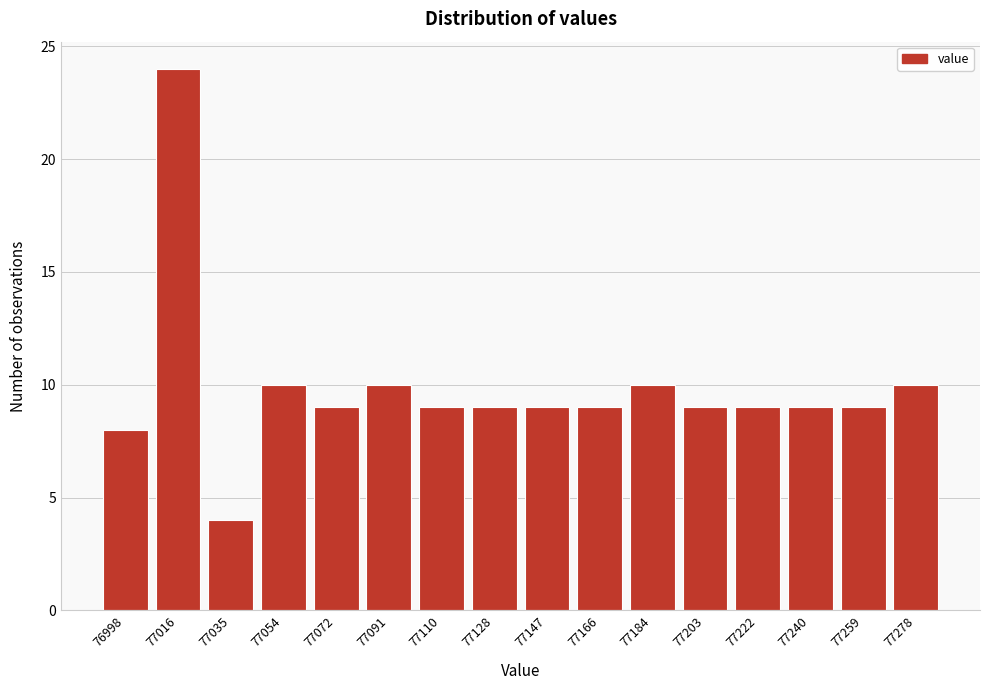

Reading right to left, list all the values displayed in this chart.

10	9	9	9	9	10	9	9	9	9	10	9	10	4	24	8